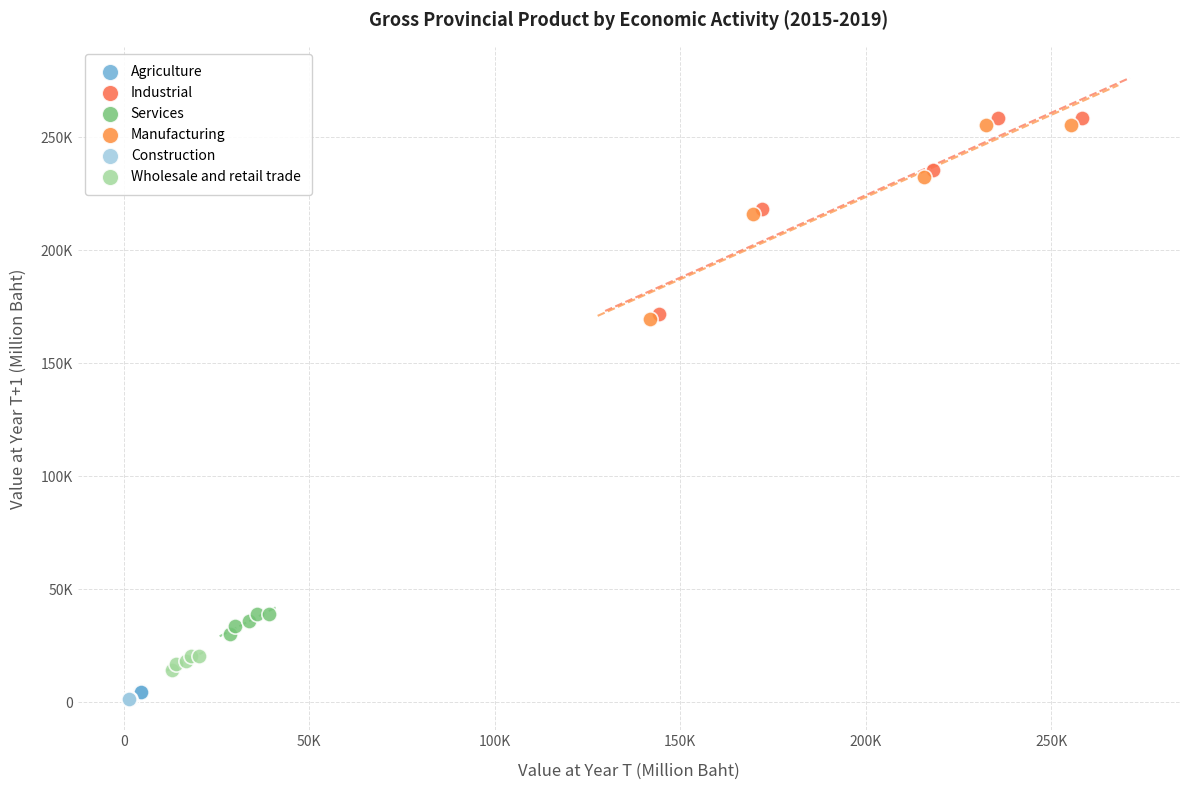

What are all the series names shown in the legend?

Agriculture, Industrial, Services, Manufacturing, Construction, Wholesale and retail trade